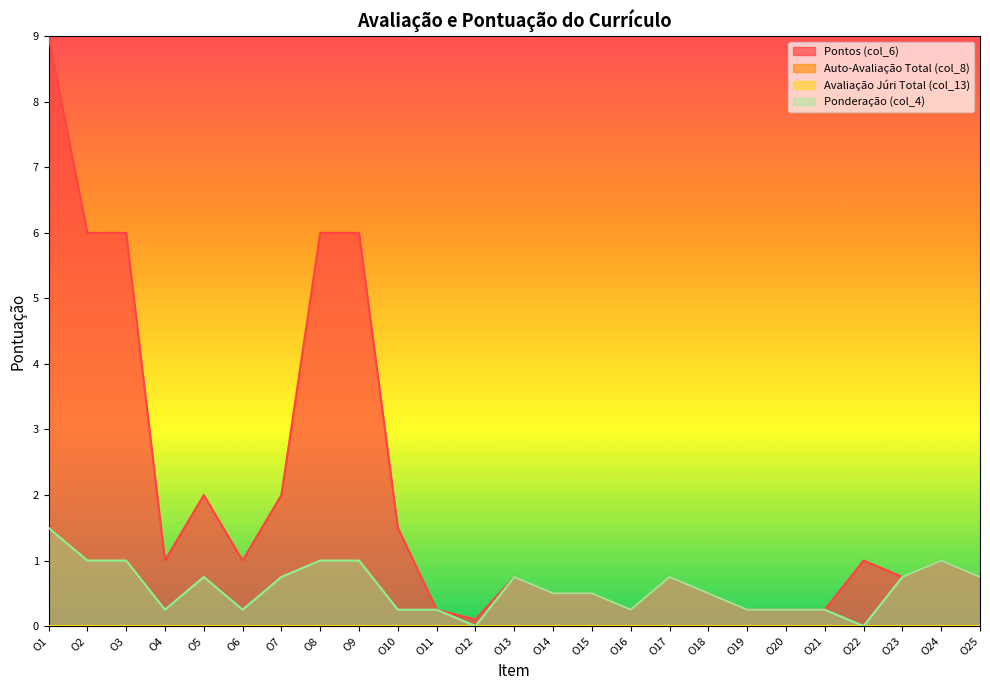

What is the total value across all series at O24?

2.0